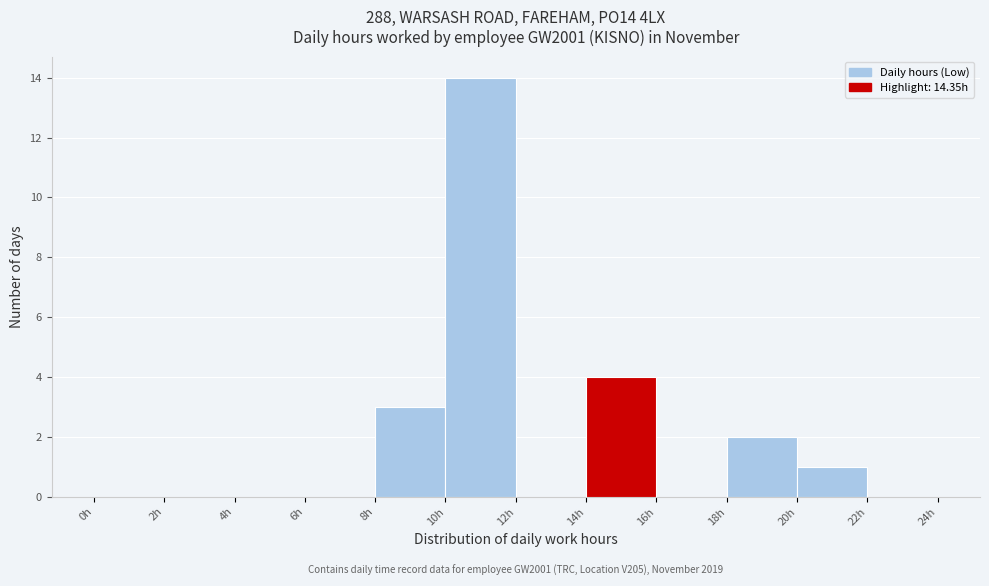

Over which range of the x-axis is the bar tallest?

10 to 12